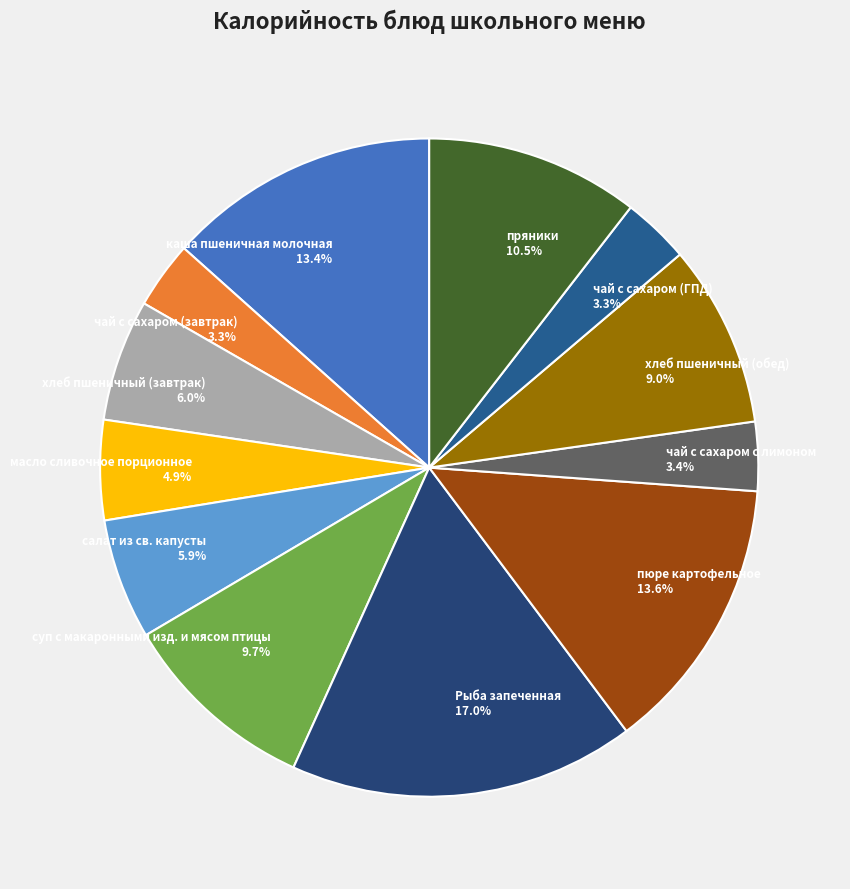

Between хлеб пшеничный (обед) and хлеб пшеничный (завтрак), which is larger?

хлеб пшеничный (обед)